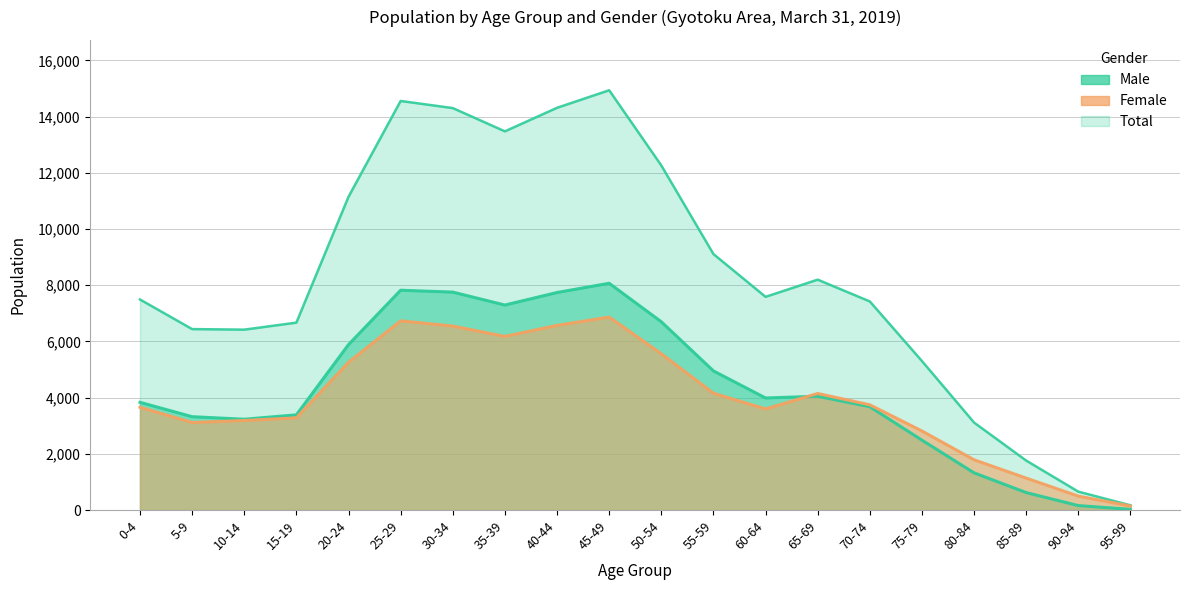

What is the label of the 15th point from the right?

25-29